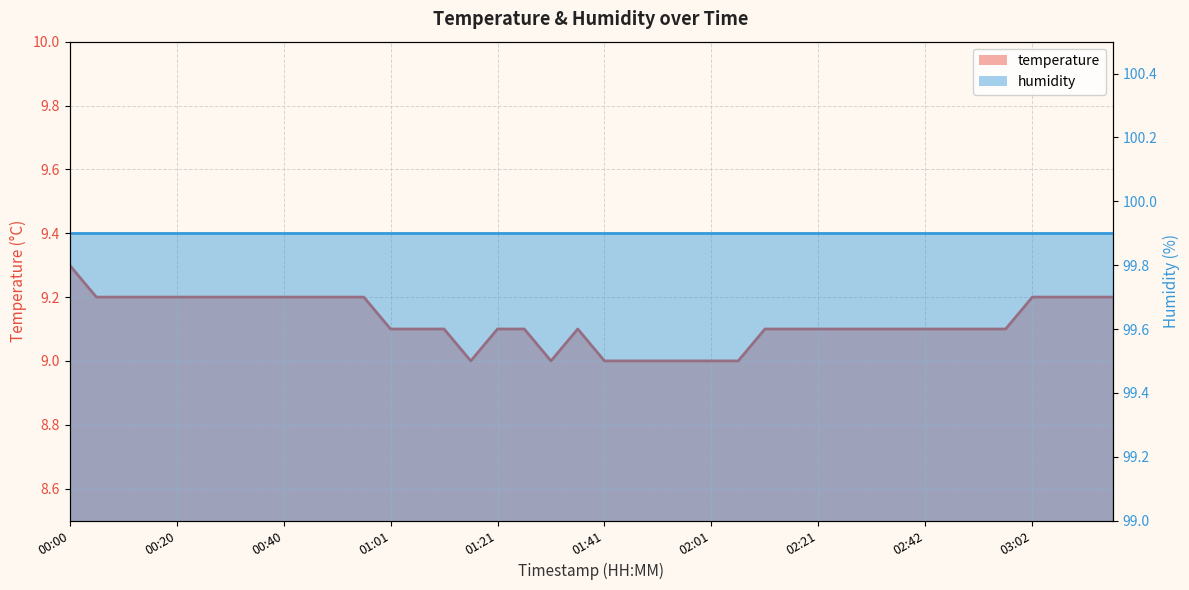

List the labels in order of value, smallest first.

01:16, 01:31, 01:41, 01:46, 01:51, 01:56, 02:01, 02:06, 01:01, 01:06, 01:11, 01:21, 01:26, 01:36, 02:11, 02:16, 02:21, 02:26, 02:32, 02:37, 02:42, 02:47, 02:52, 02:57, 00:05, 00:10, 00:15, 00:20, 00:25, 00:30, 00:35, 00:40, 00:45, 00:51, 00:56, 03:02, 03:07, 03:12, 03:17, 00:00